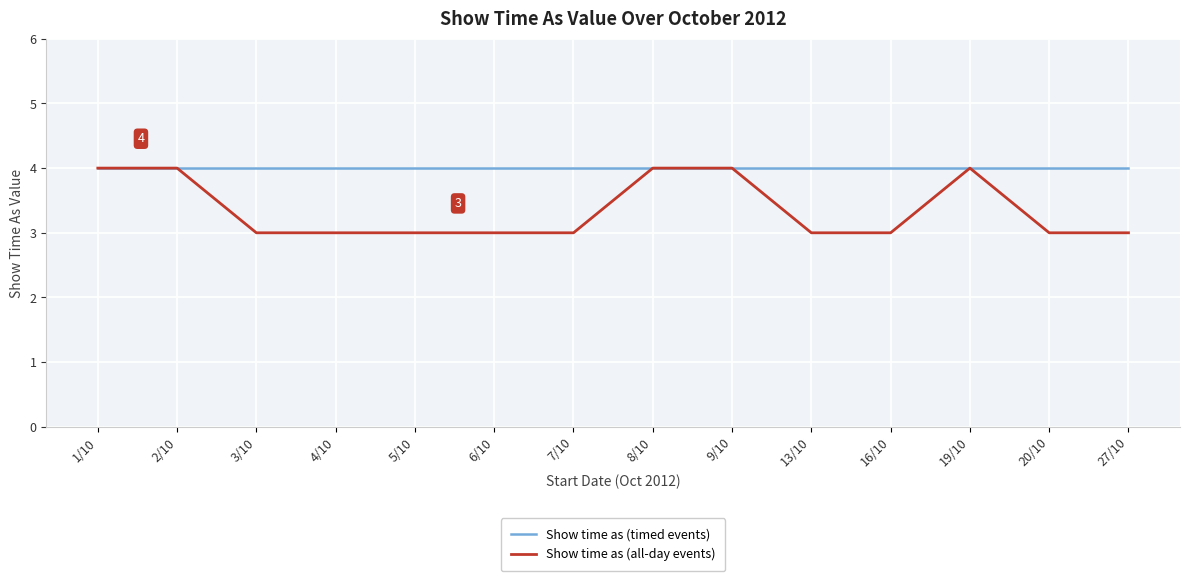

What is the difference between the highest and lowest values at 13/10?

1